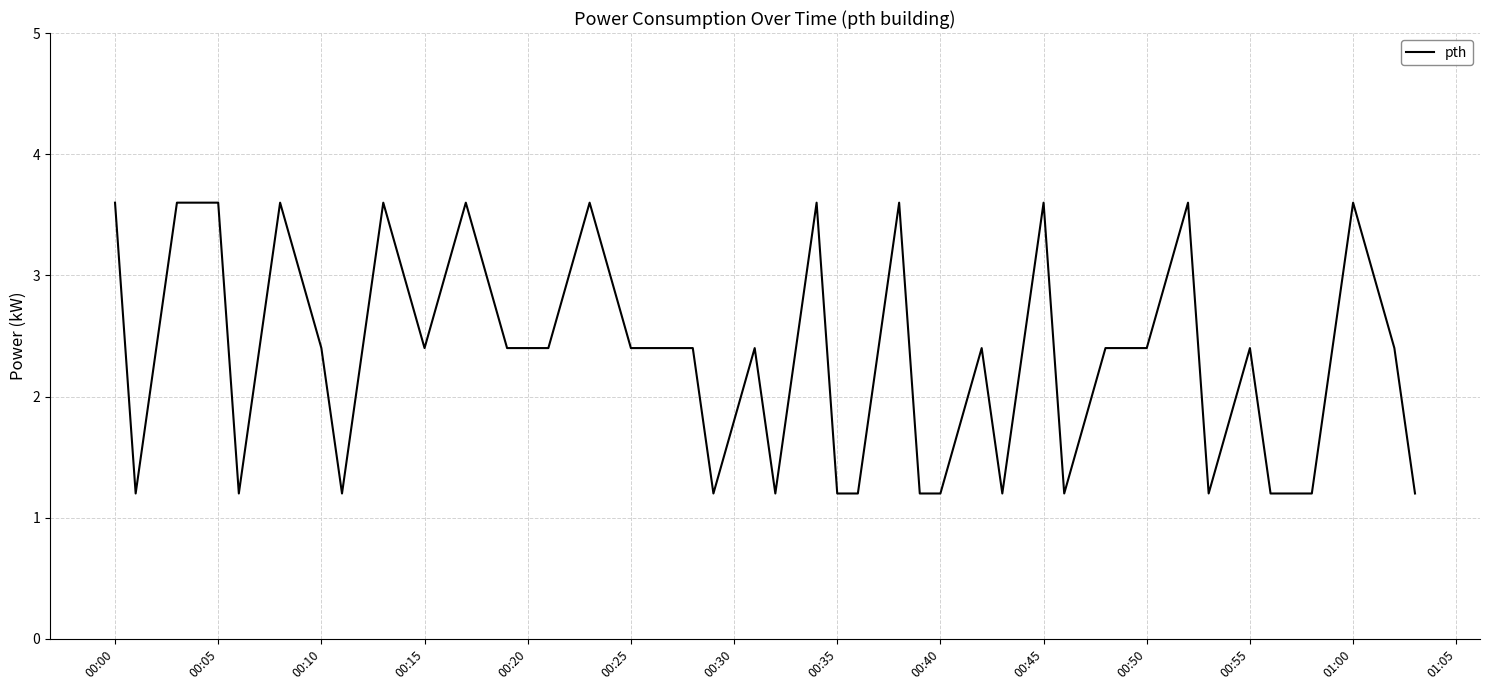

What is the minimum value shown in the chart?

1.2